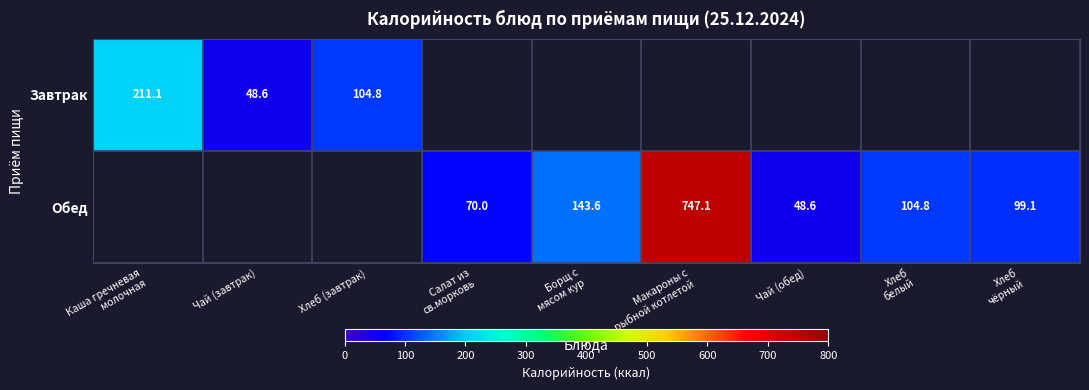

At how many categories does at least one series exceed 232?

1